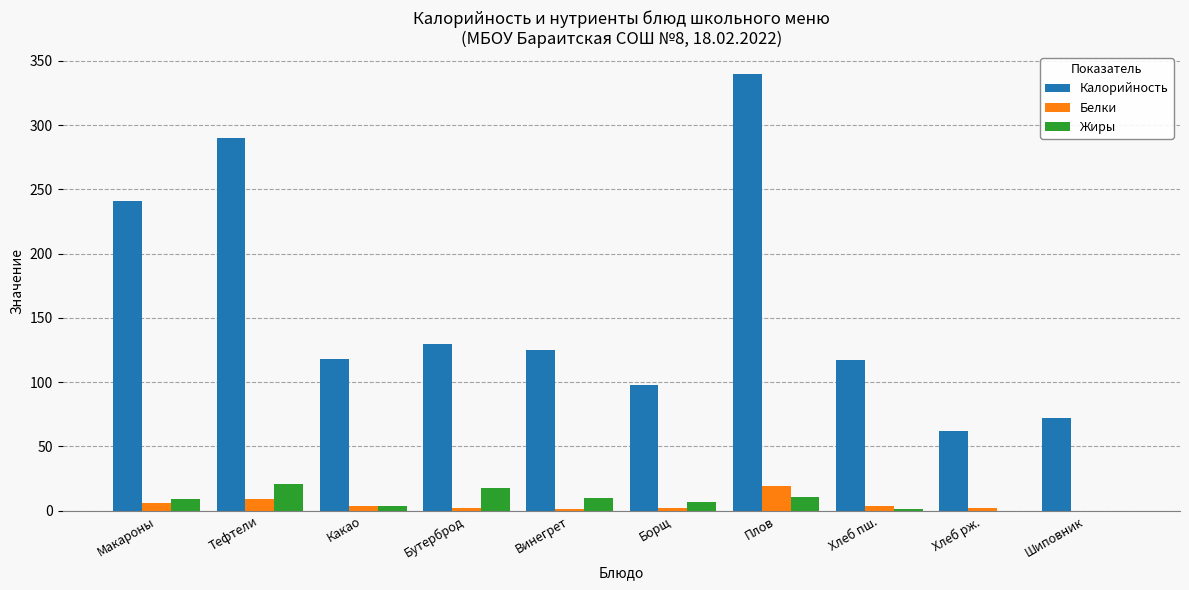

What is the approximate value of Калорийность at Тефтели, to the nearest 10?

290